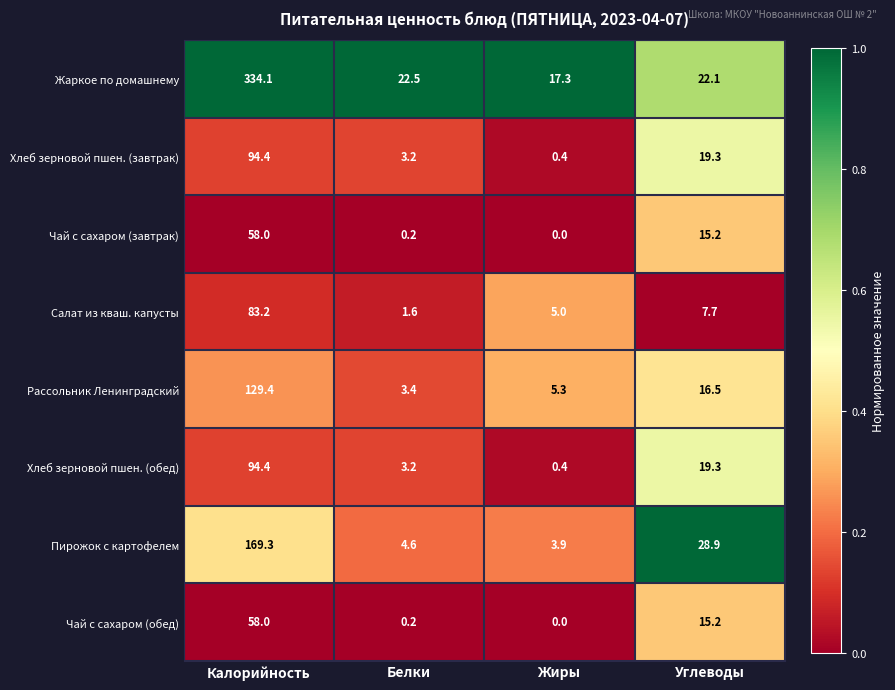

What is the difference between the highest and lowest values at Калорийность?

276.1